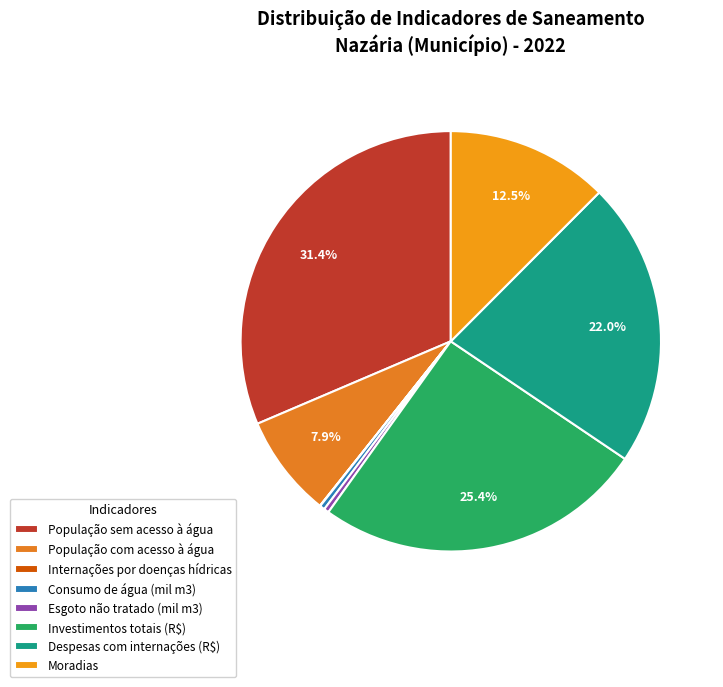

Which slice is the largest?

População sem acesso à água